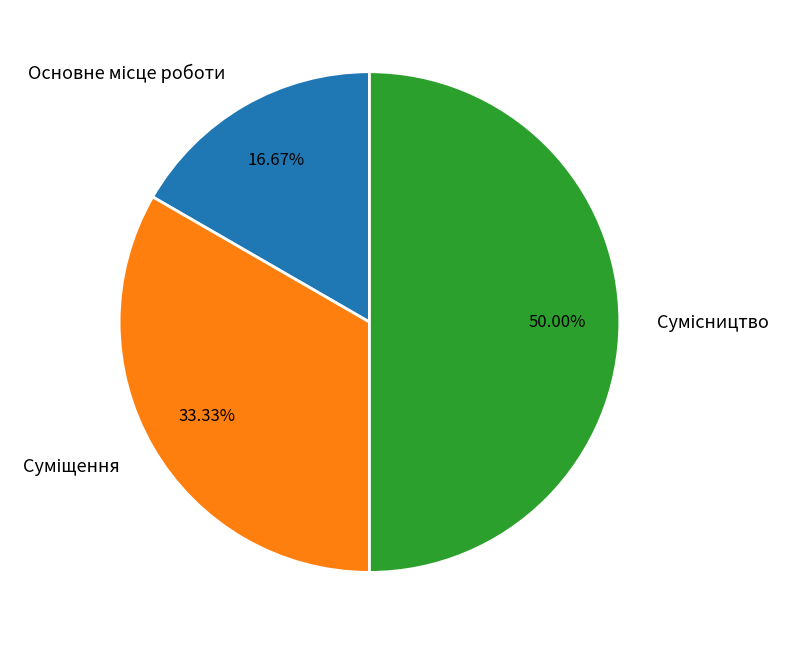

How many slices are in this pie chart?

3